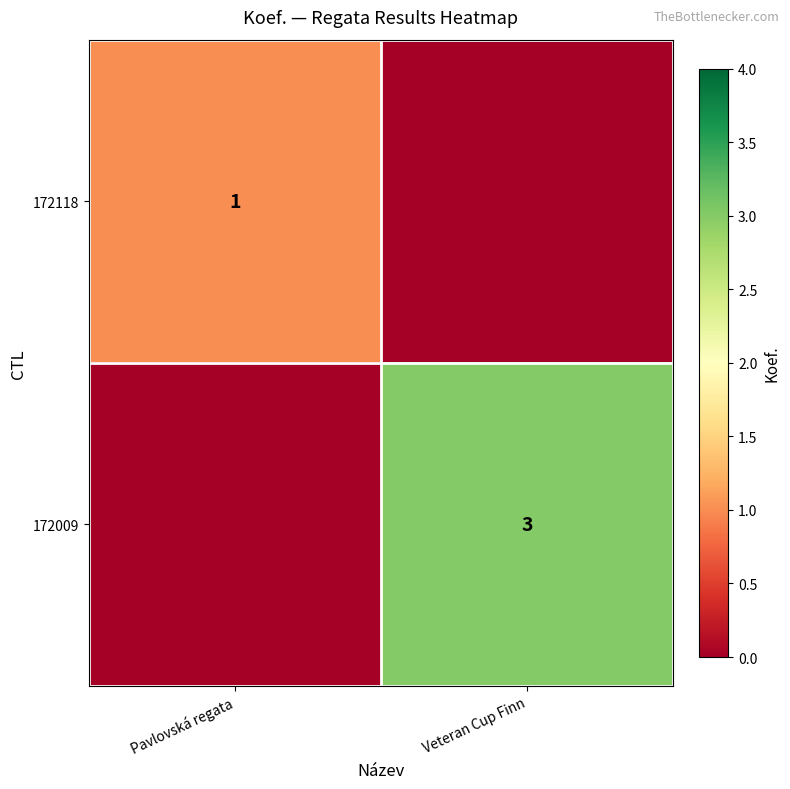

Is the value of 172009 at Veteran Cup Finn greater than the value of 172118 at Pavlovská regata?

Yes